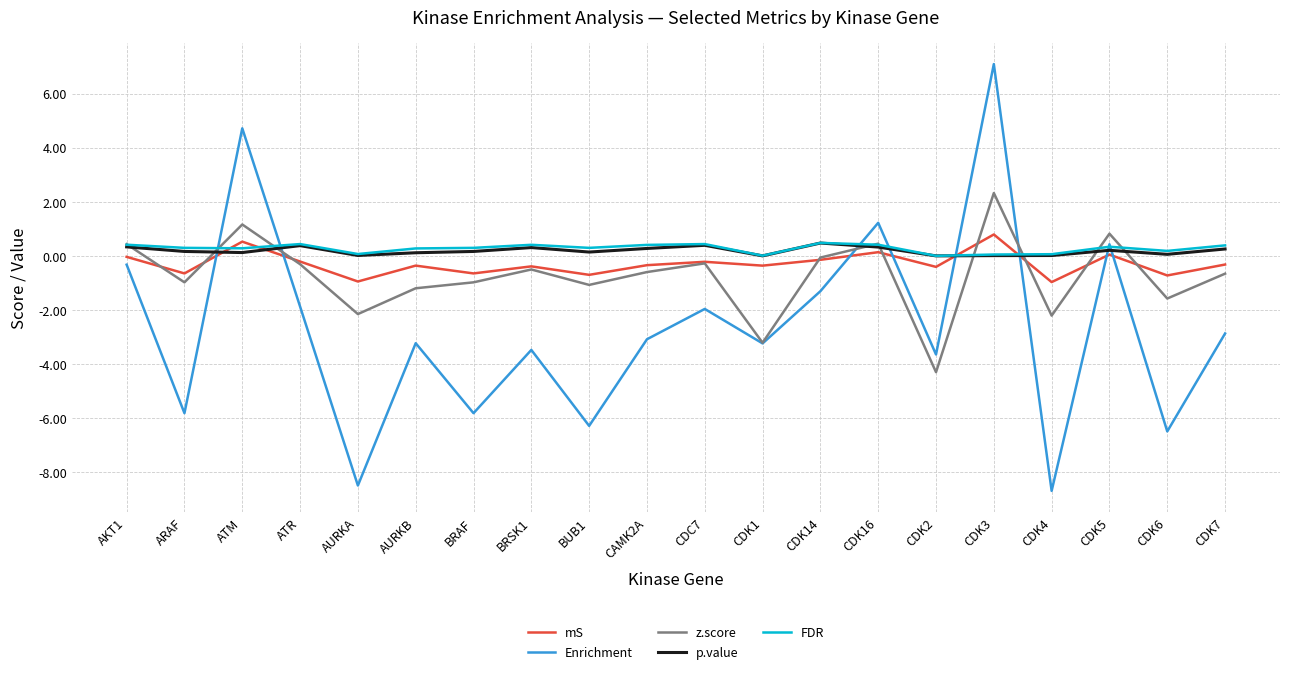

What is the greatest value displayed?

7.1